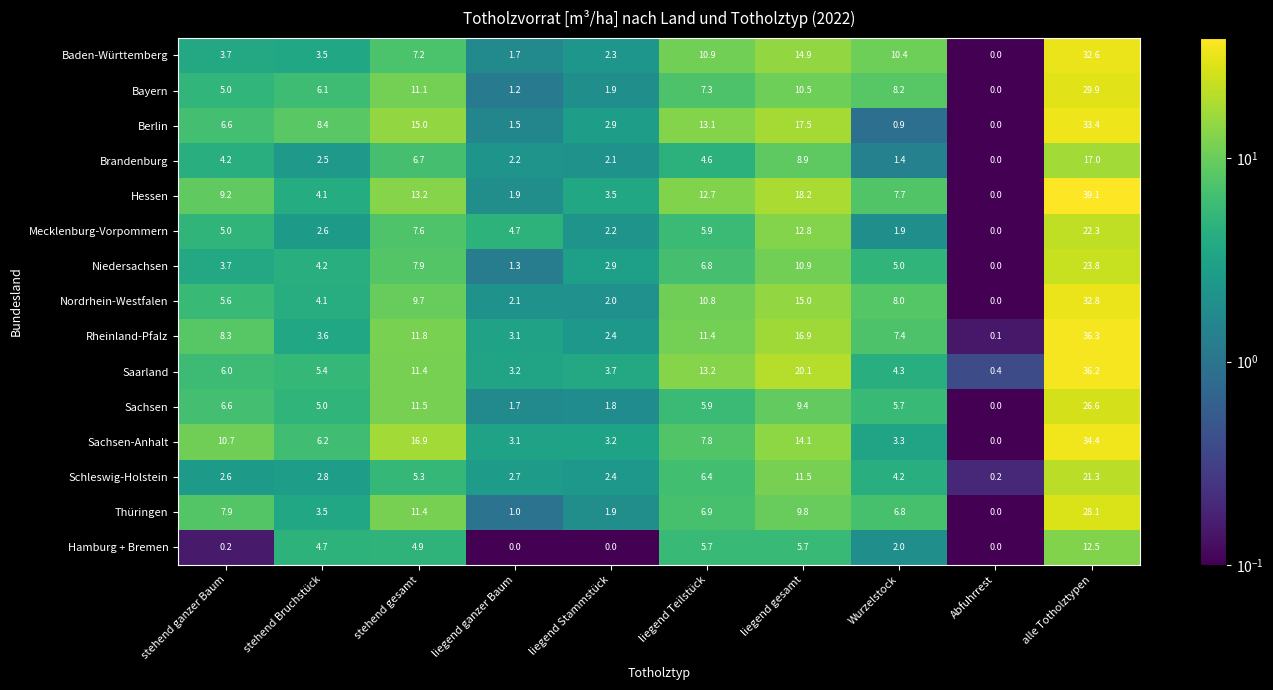

Which series has the widest spread of values?

Hessen